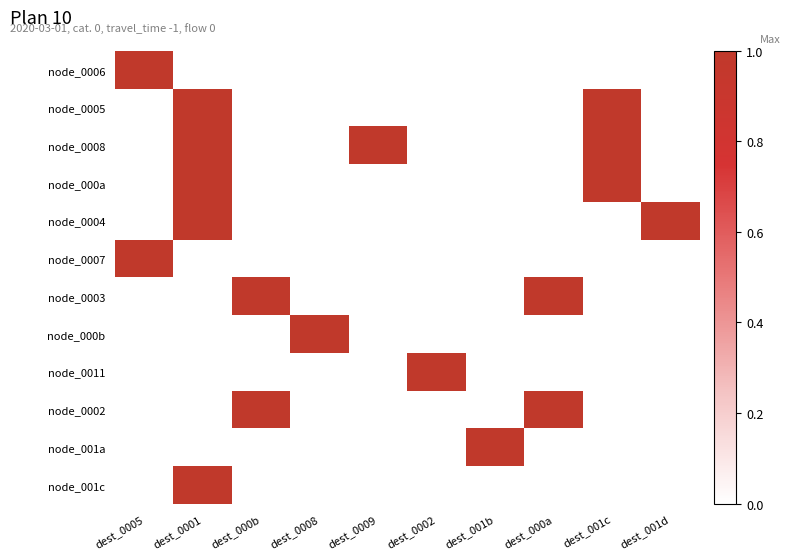

Which label corresponds to the smallest value in the chart?

dest_0001